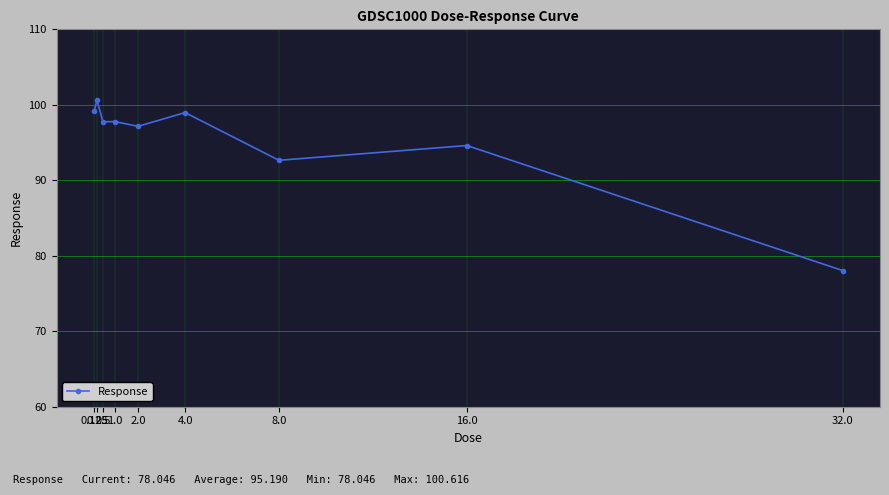

The chart shows a value of 78.0 at 32.0. True or false?

True